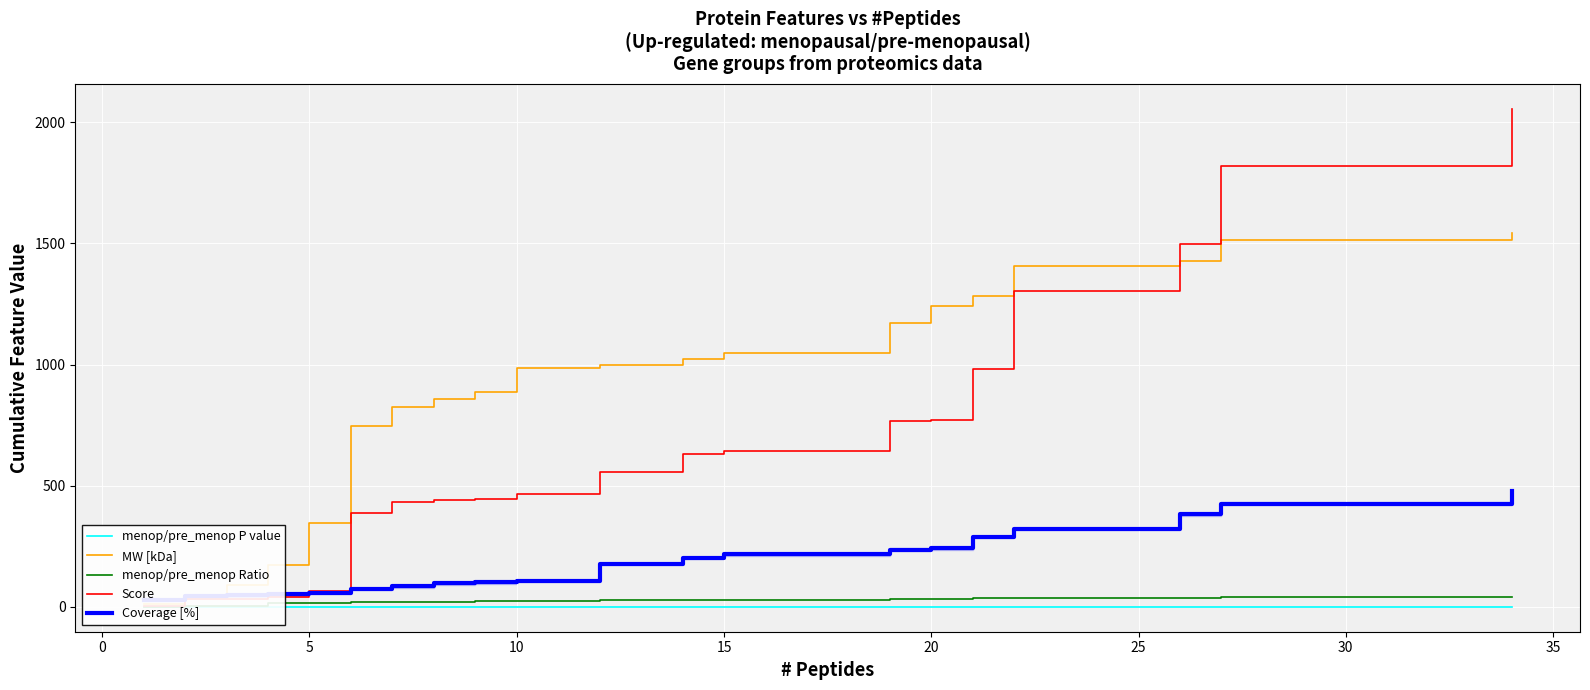

What is the difference between the maximum and minimum values in the Score series?

2051.9